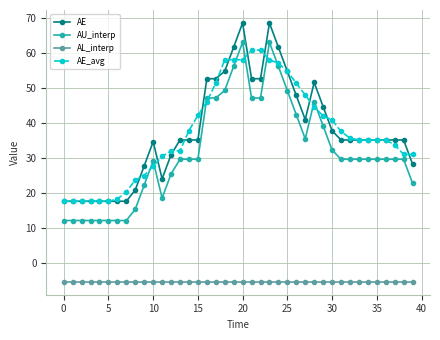

True or false: AE_avg and AL_interp intersect in this chart.

False